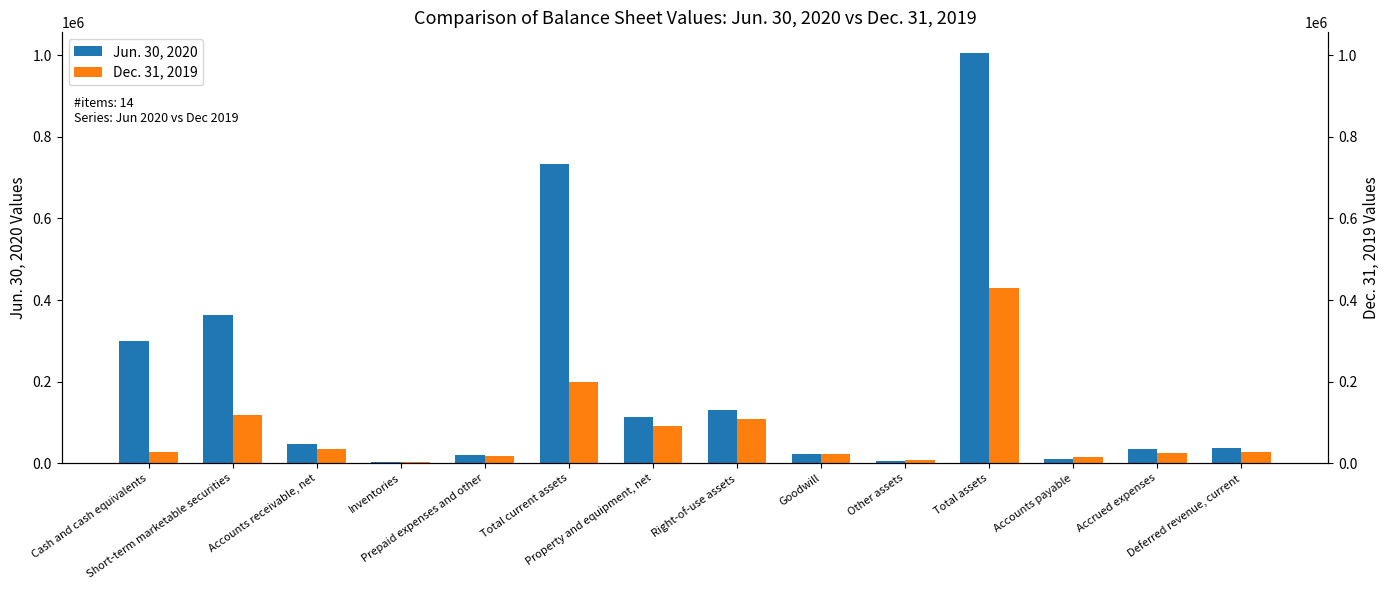

Which series has the widest spread of values?

Jun. 30, 2020